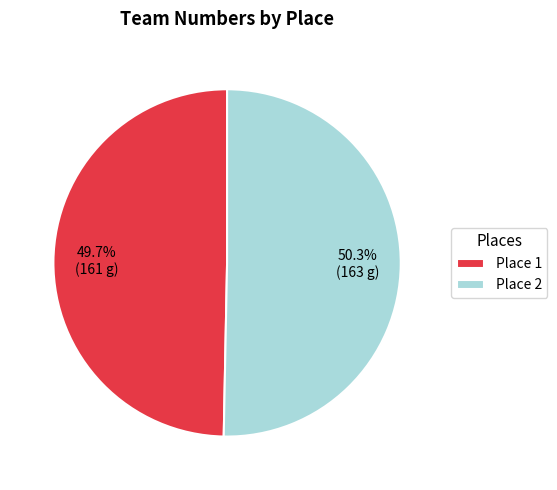

Between Place 1 and Place 2, which is larger?

Place 2